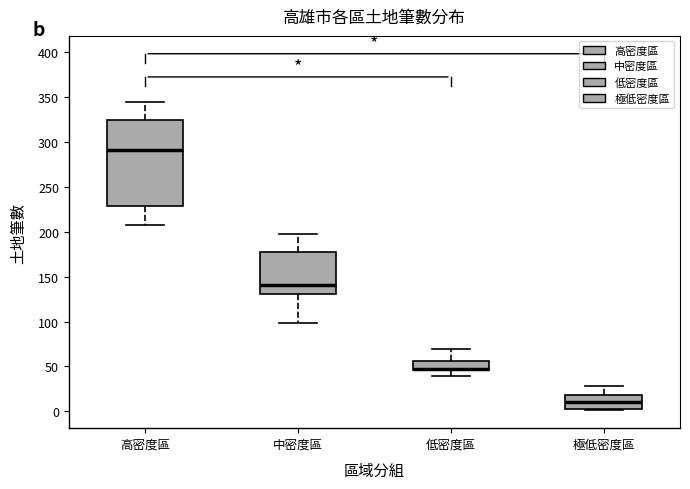

Reading left to right, transcribe this box plot: for each box, give where its median line is, the range the box spans, and where its two whiskers end, as read against the y-axis. The values are not printed on the chart, so give them approximately, as read against the axis.

高密度區: median 290, box 230 to 325, whiskers 210 to 345
中密度區: median 140, box 130 to 175, whiskers 100 to 195
低密度區: median 45 (drawn on the box's lower edge), box 45 to 55, whiskers 40 to 70
極低密度區: median 10, box 0 to 20, whiskers 0 to 30